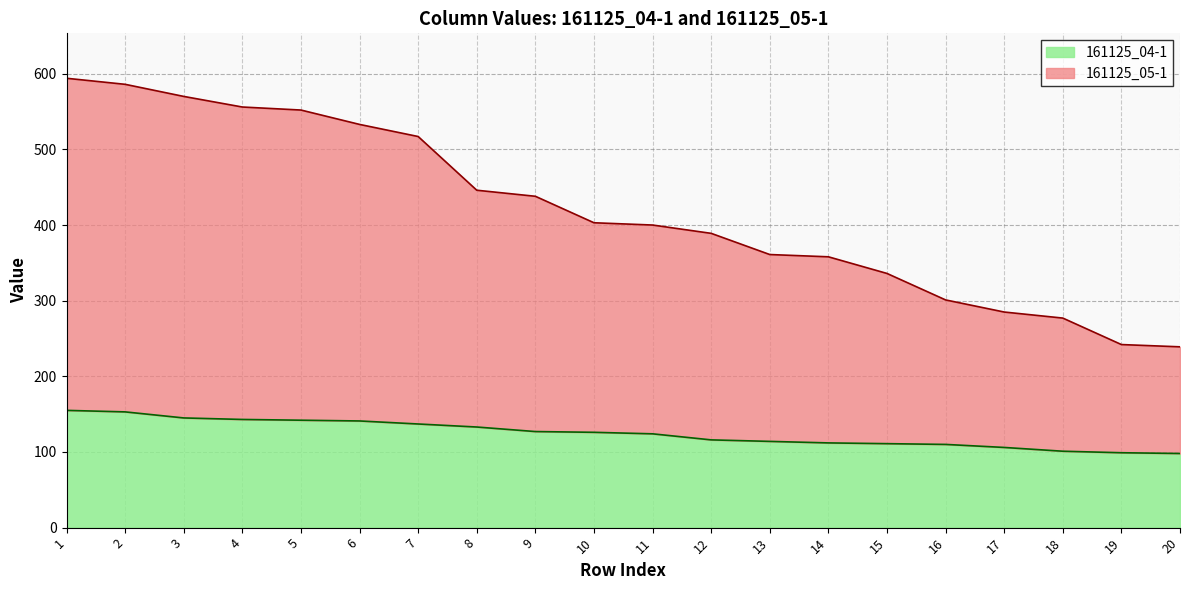

Which series has the largest range (max minus min)?

161125_05-1